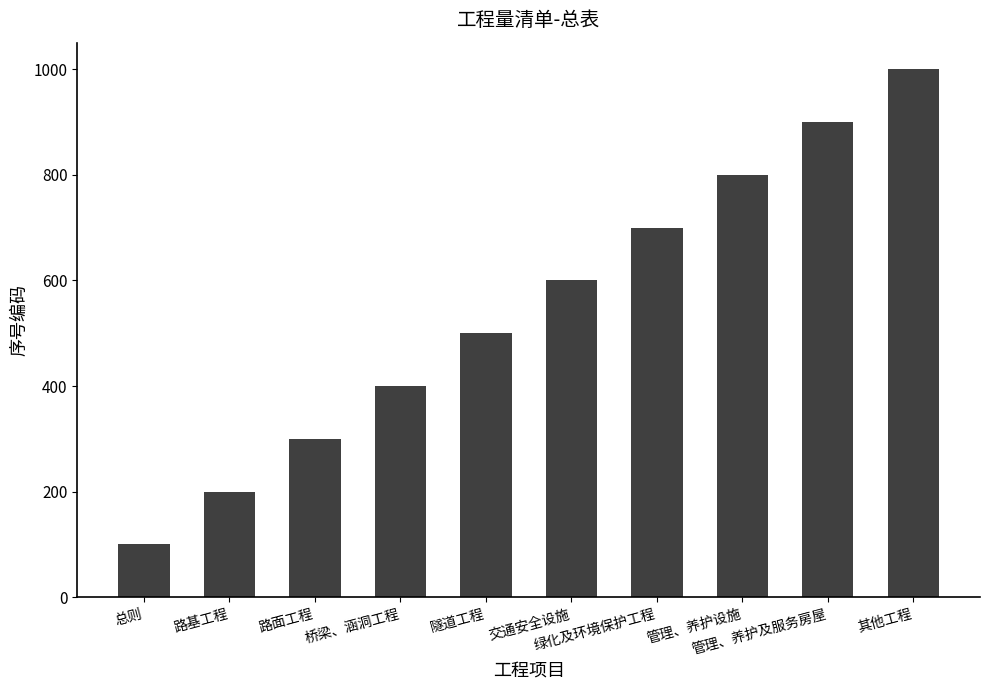

What is the difference between the second highest and second lowest values?

700